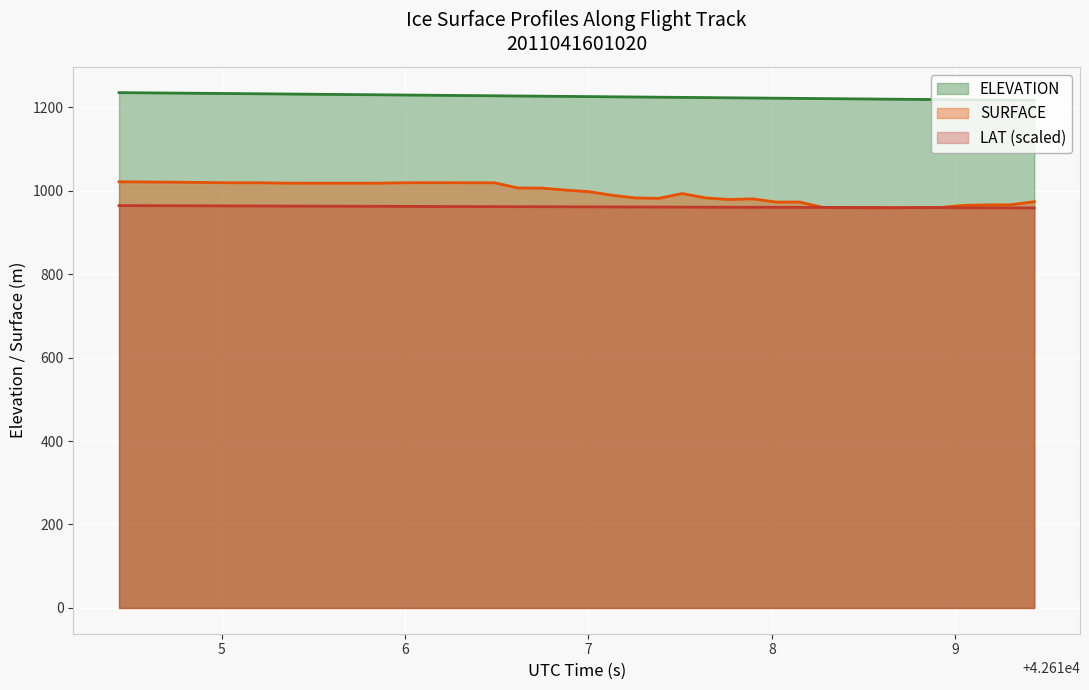

Rank the series by their maximum value, from lowest to highest.

LAT (scaled), SURFACE, ELEVATION